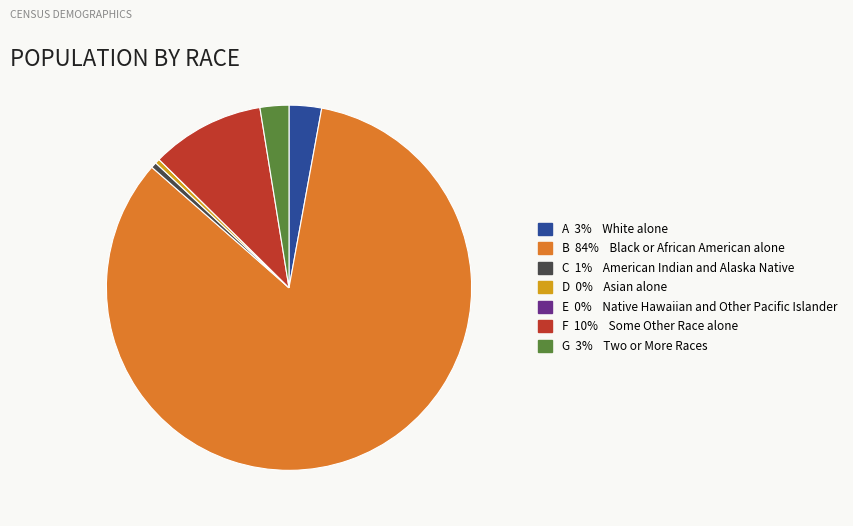

Is there a majority slice in this chart?

Yes